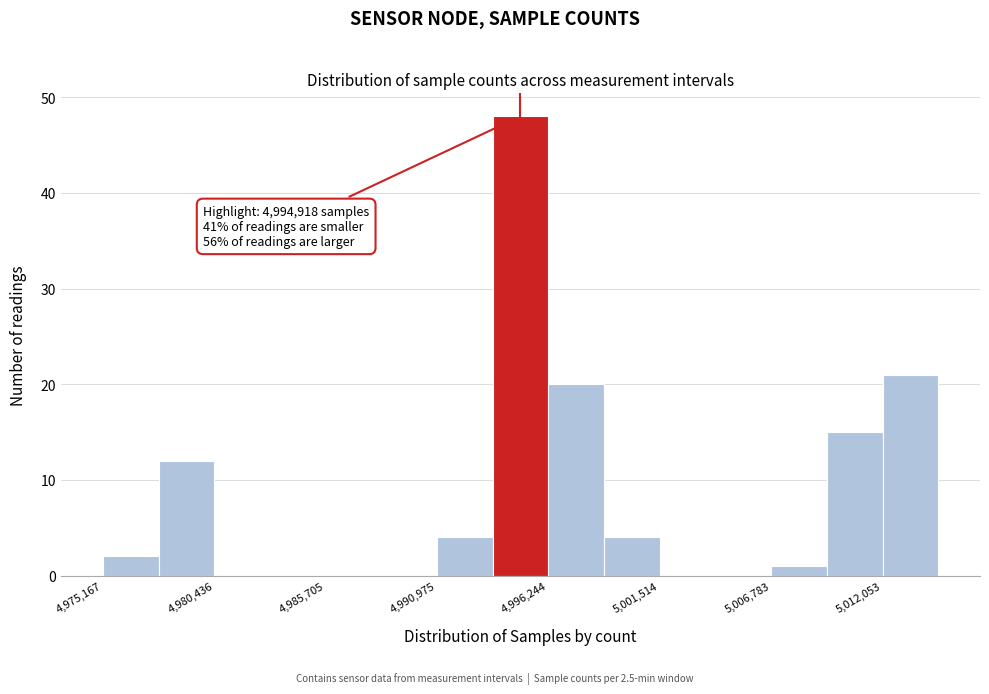

Read against the x-axis, roughly where is the centre of the tallest bar?

4995000